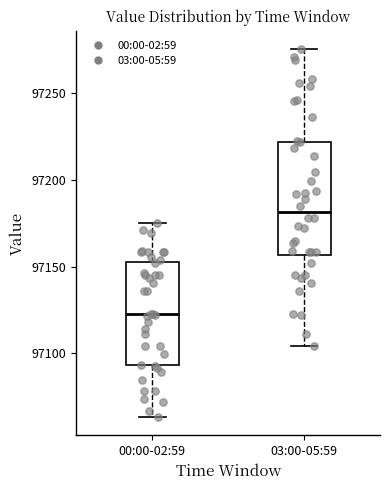

Reading left to right, transcribe this box plot: for each box, give where its median line is, the range the box spans, and where its two whiskers end, as read against the y-axis. The values are not printed on the chart, so give them approximately, as read against the axis.

00:00-02:59: median 97120, box 97095 to 97155, whiskers 97065 to 97175
03:00-05:59: median 97180, box 97155 to 97220, whiskers 97105 to 97275